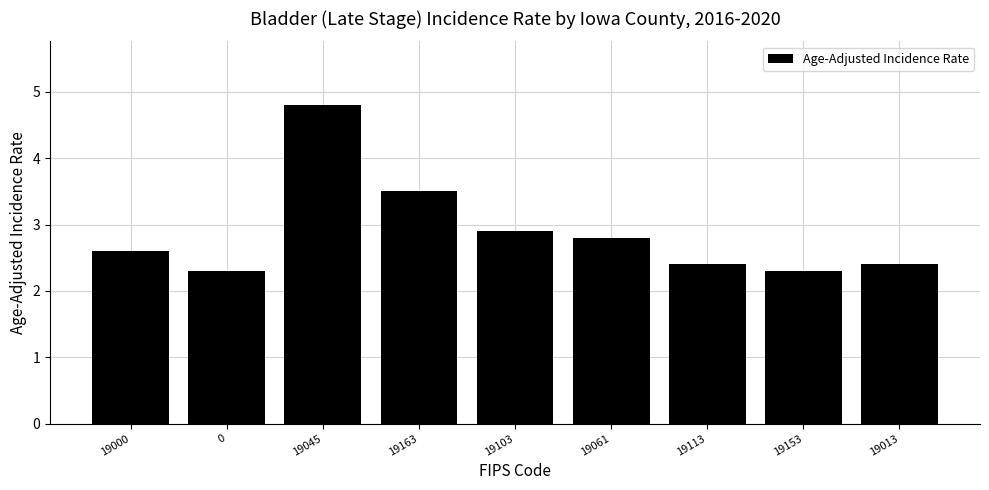

Reading left to right, transcribe all the data shown in this chart.

19000=2.6	0=2.3	19045=4.8	19163=3.5	19103=2.9	19061=2.8	19113=2.4	19153=2.3	19013=2.4